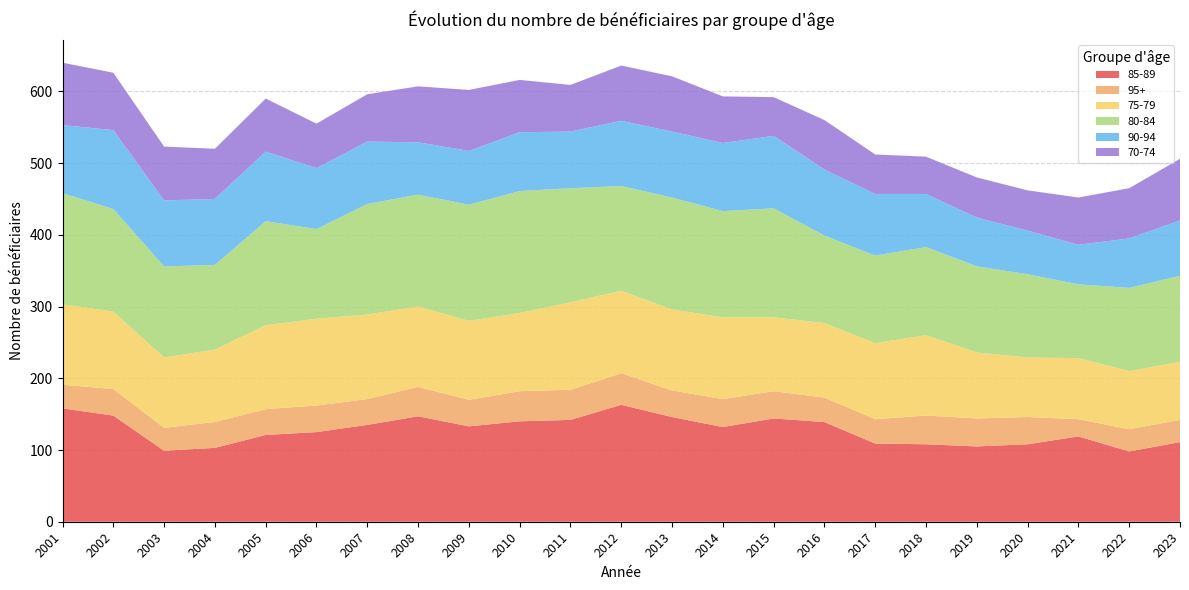

Reading left to right, what are all the values shown in this chart?

85-89: 2001=158	2002=148	2003=99	2004=103	2005=121	2006=125	2007=135	2008=147	2009=133	2010=140	2011=142	2012=163	2013=146	2014=132	2015=144	2016=139	2017=109	2018=108	2019=105	2020=108	2021=119	2022=98	2023=111
95+: 2001=33	2002=37	2003=32	2004=36	2005=36	2006=37	2007=36	2008=41	2009=37	2010=42	2011=42	2012=44	2013=37	2014=39	2015=38	2016=34	2017=34	2018=40	2019=39	2020=38	2021=24	2022=31	2023=31
75-79: 2001=112	2002=108	2003=98	2004=101	2005=117	2006=121	2007=118	2008=112	2009=110	2010=109	2011=122	2012=115	2013=113	2014=114	2015=103	2016=104	2017=106	2018=112	2019=92	2020=83	2021=85	2022=81	2023=81
80-84: 2001=155	2002=143	2003=127	2004=118	2005=145	2006=125	2007=154	2008=156	2009=162	2010=170	2011=159	2012=146	2013=156	2014=148	2015=152	2016=122	2017=122	2018=123	2019=120	2020=116	2021=103	2022=116	2023=120
90-94: 2001=95	2002=110	2003=92	2004=92	2005=97	2006=85	2007=87	2008=73	2009=75	2010=82	2011=79	2012=91	2013=92	2014=95	2015=101	2016=92	2017=86	2018=74	2019=68	2020=61	2021=55	2022=69	2023=77
70-74: 2001=87	2002=80	2003=75	2004=70	2005=74	2006=62	2007=66	2008=78	2009=85	2010=73	2011=65	2012=77	2013=77	2014=65	2015=54	2016=69	2017=55	2018=52	2019=56	2020=56	2021=66	2022=70	2023=86